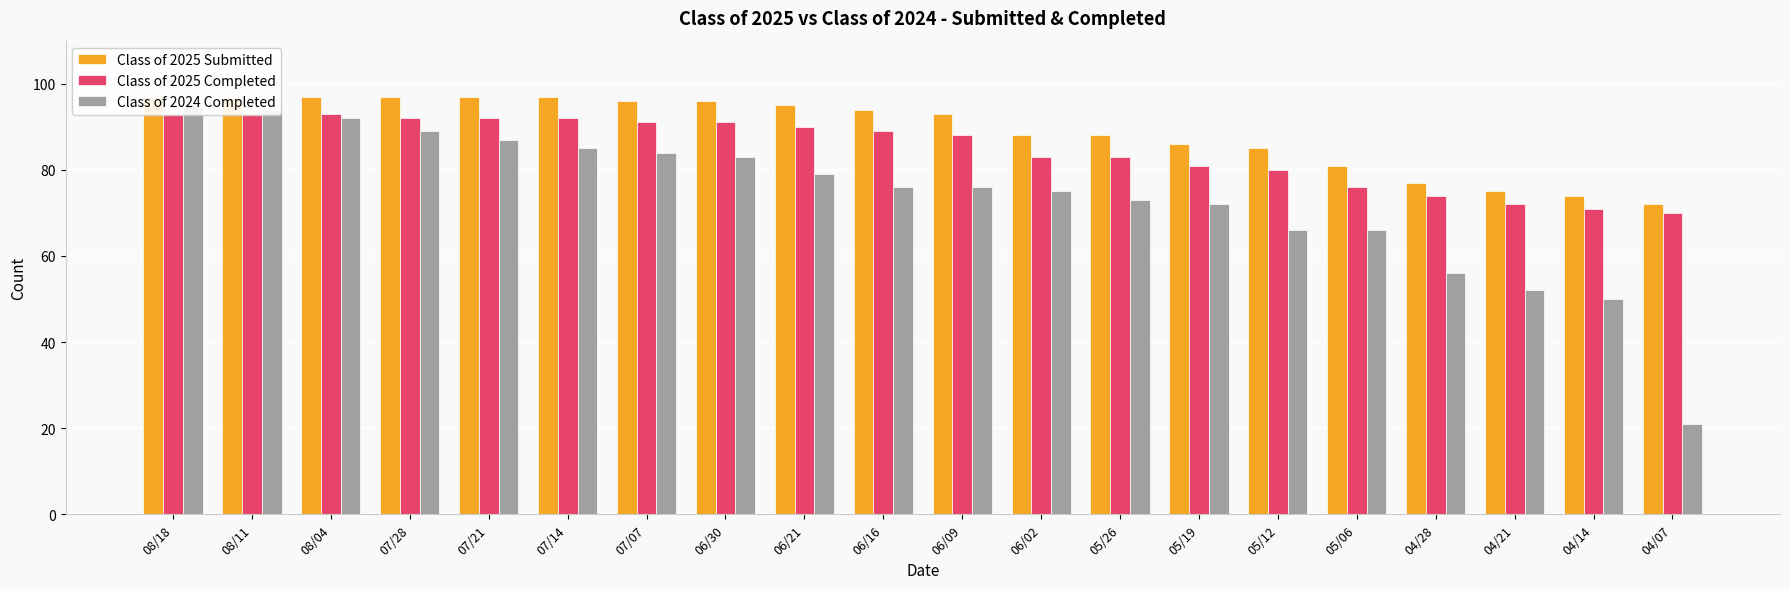

At which category is the sum across all series the highest?

08/18